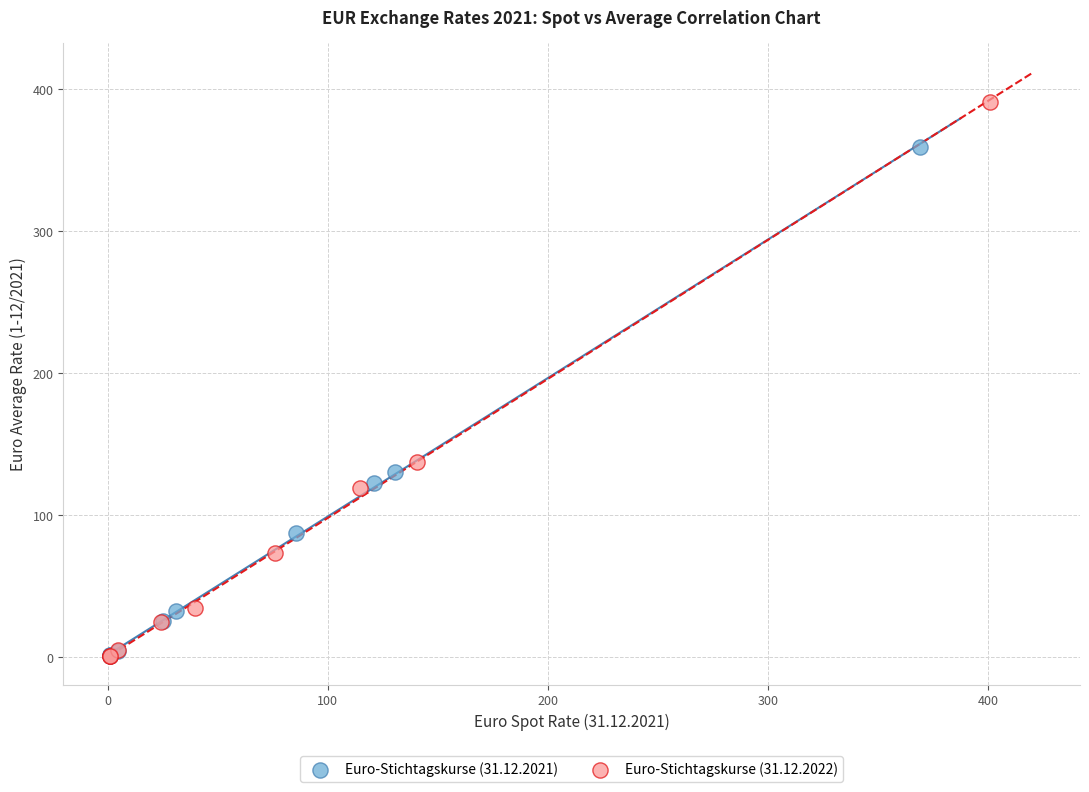

Which series contains the highest Y value?

Euro-Stichtagskurse (31.12.2022)